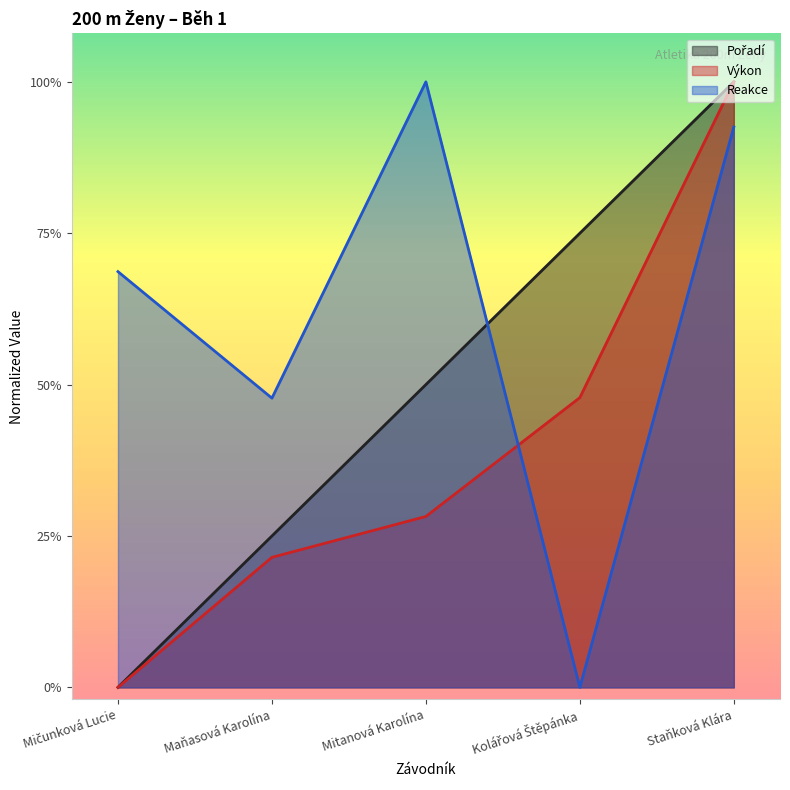

Which series changed the most between Mičunková Lucie and Maňasová Karolína?

Pořadí